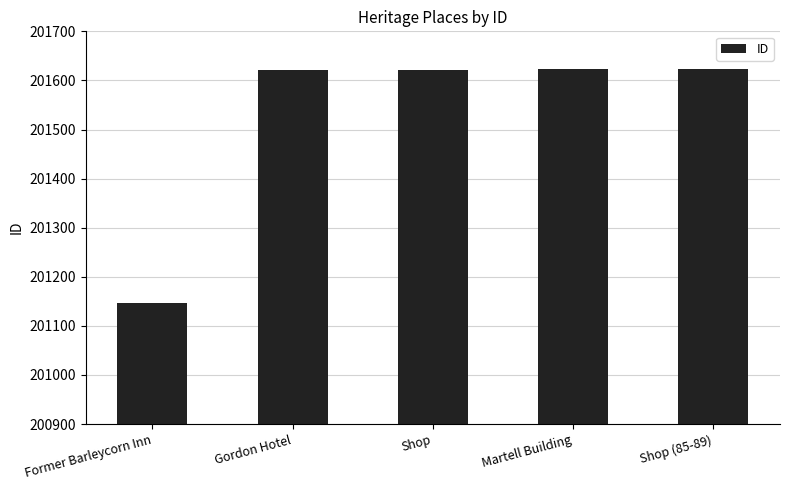

How many data points does each series have?

5